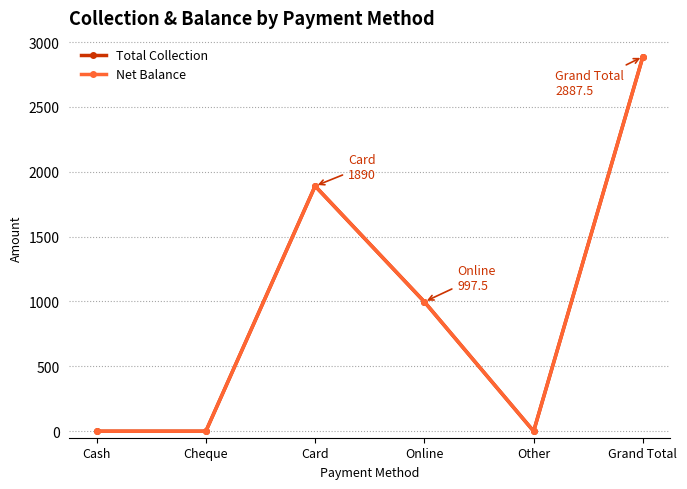

At which label does Net Balance first exceed 997?

Card